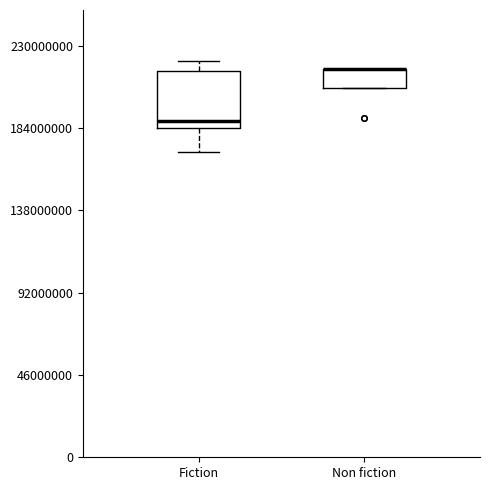

Reading left to right, read every box against the y-axis: the position of its median line, the range the box covers, and the ends of its whiskers. The values are not printed on the chart, so give them approximately, as read against the axis.

Fiction: median 190000000, box 185000000 to 215000000, whiskers 170000000 to 220000000
Non fiction: median 215000000 (drawn on the box's upper edge), box 205000000 to 215000000, whiskers 205000000 to 215000000